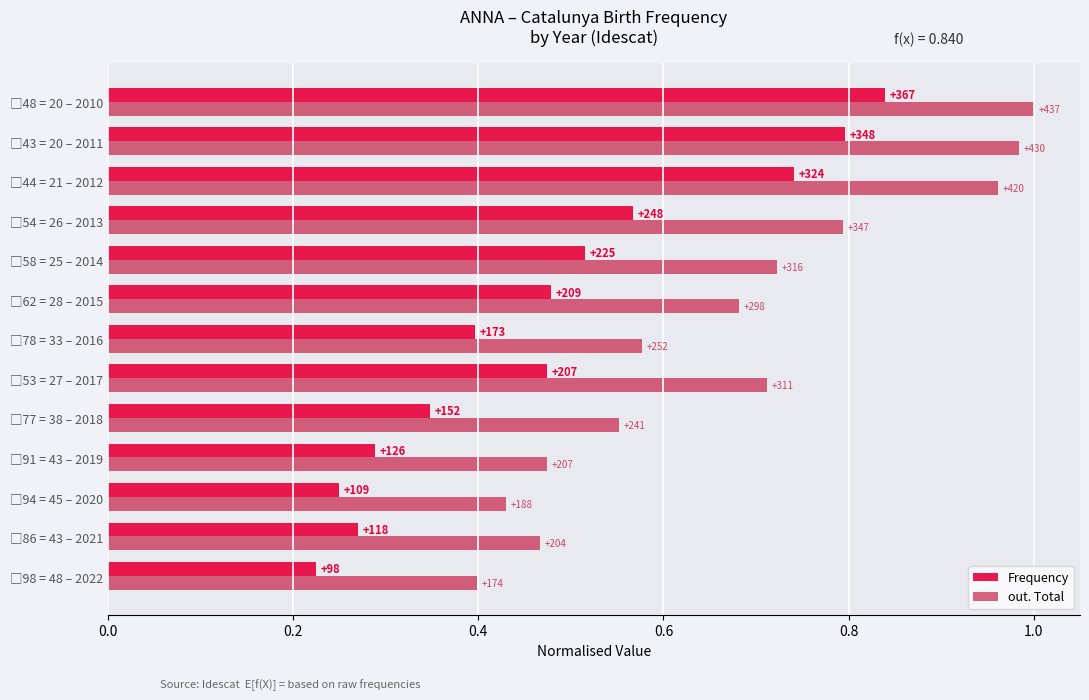

What are all the series names shown in the legend?

Frequency, out. Total